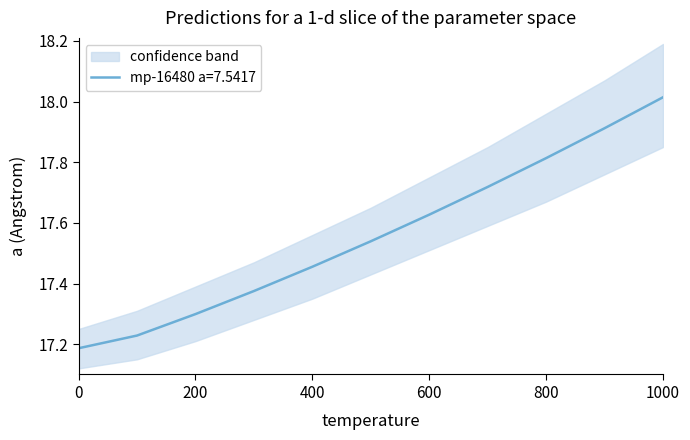

What is the label of the 8th point from the right?

300.0